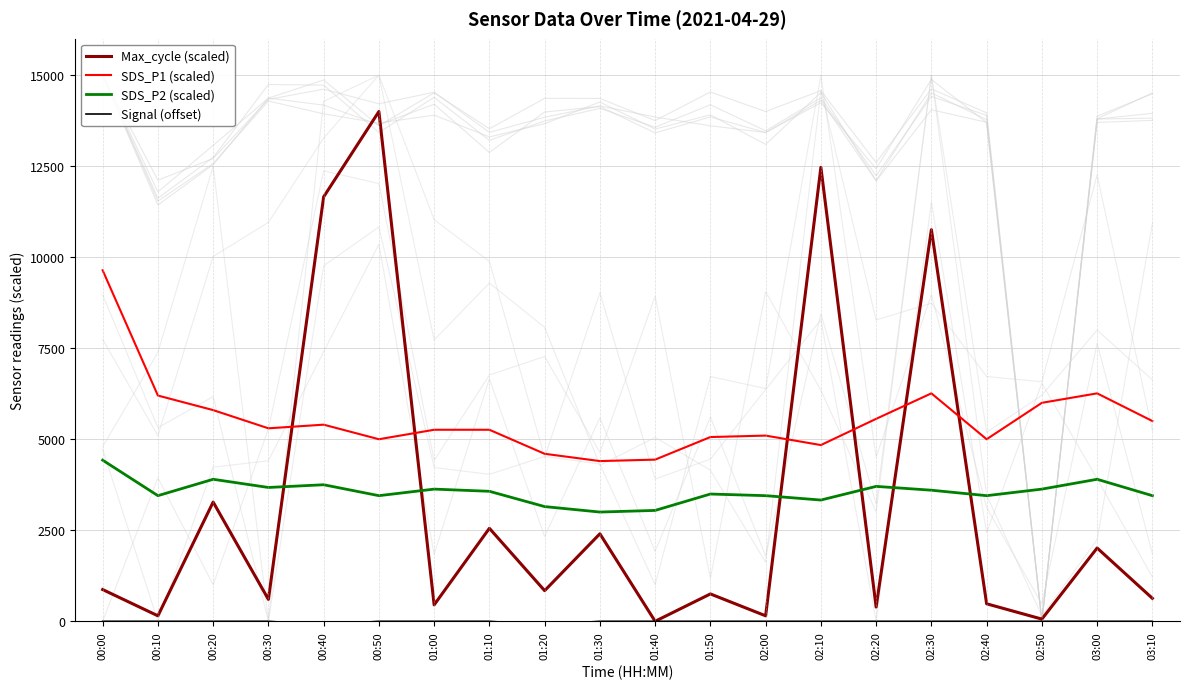

Which series ends up on top after the final intersection of Max_cycle (scaled) and SDS_P1 (scaled)?

SDS_P1 (scaled)